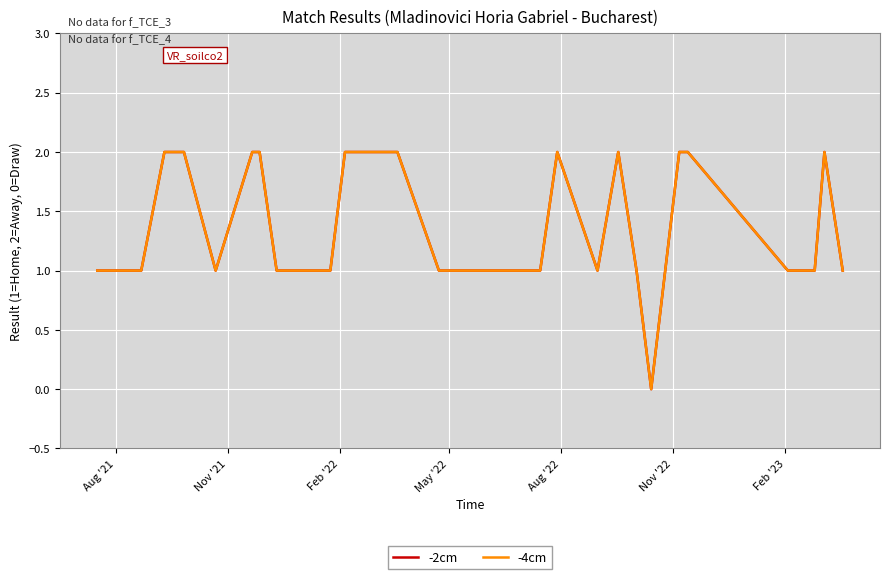

Does the chart have visible grid lines?

Yes